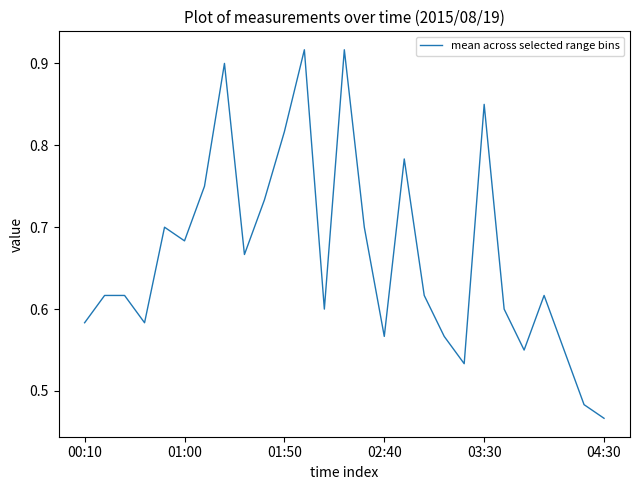

At which category does the chart reach its peak across all series?

13